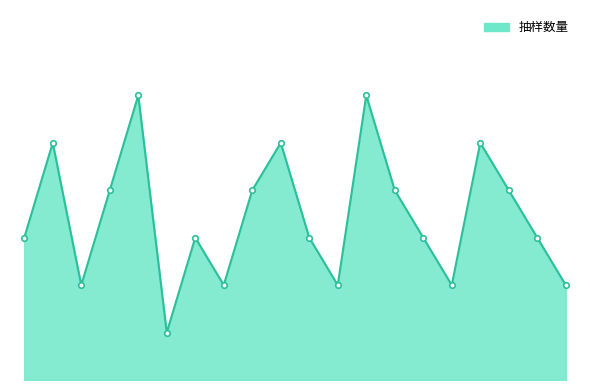

Rank the categories by value from highest to lowest.

2020-01-03, 2020-05-13, 2019-12-01, 2020-04-21, 2020-06-05, 2019-12-27, 2020-04-19, 2020-05-20, 2020-07-01, 2019-07-14, 2020-04-10, 2020-05-08, 2020-06-01, 2020-07-03, 2019-12-15, 2020-04-15, 2020-05-11, 2020-06-04, 2020-07-04, 2020-03-16